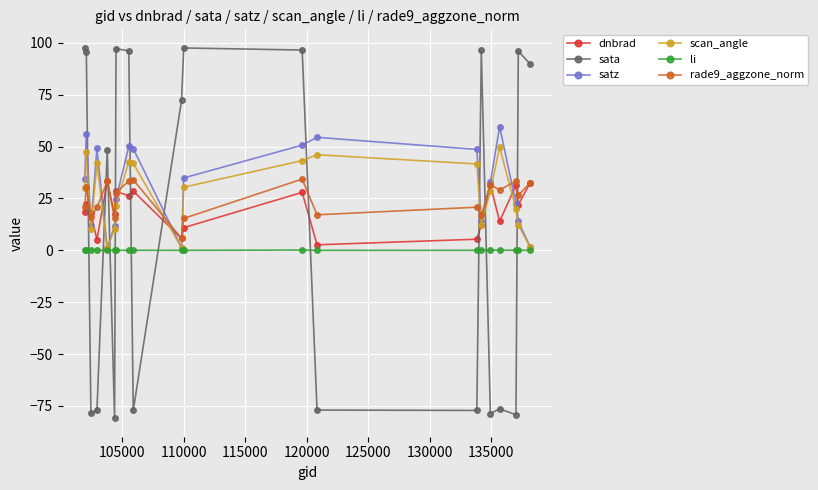

What is the smallest value displayed?

-81.0